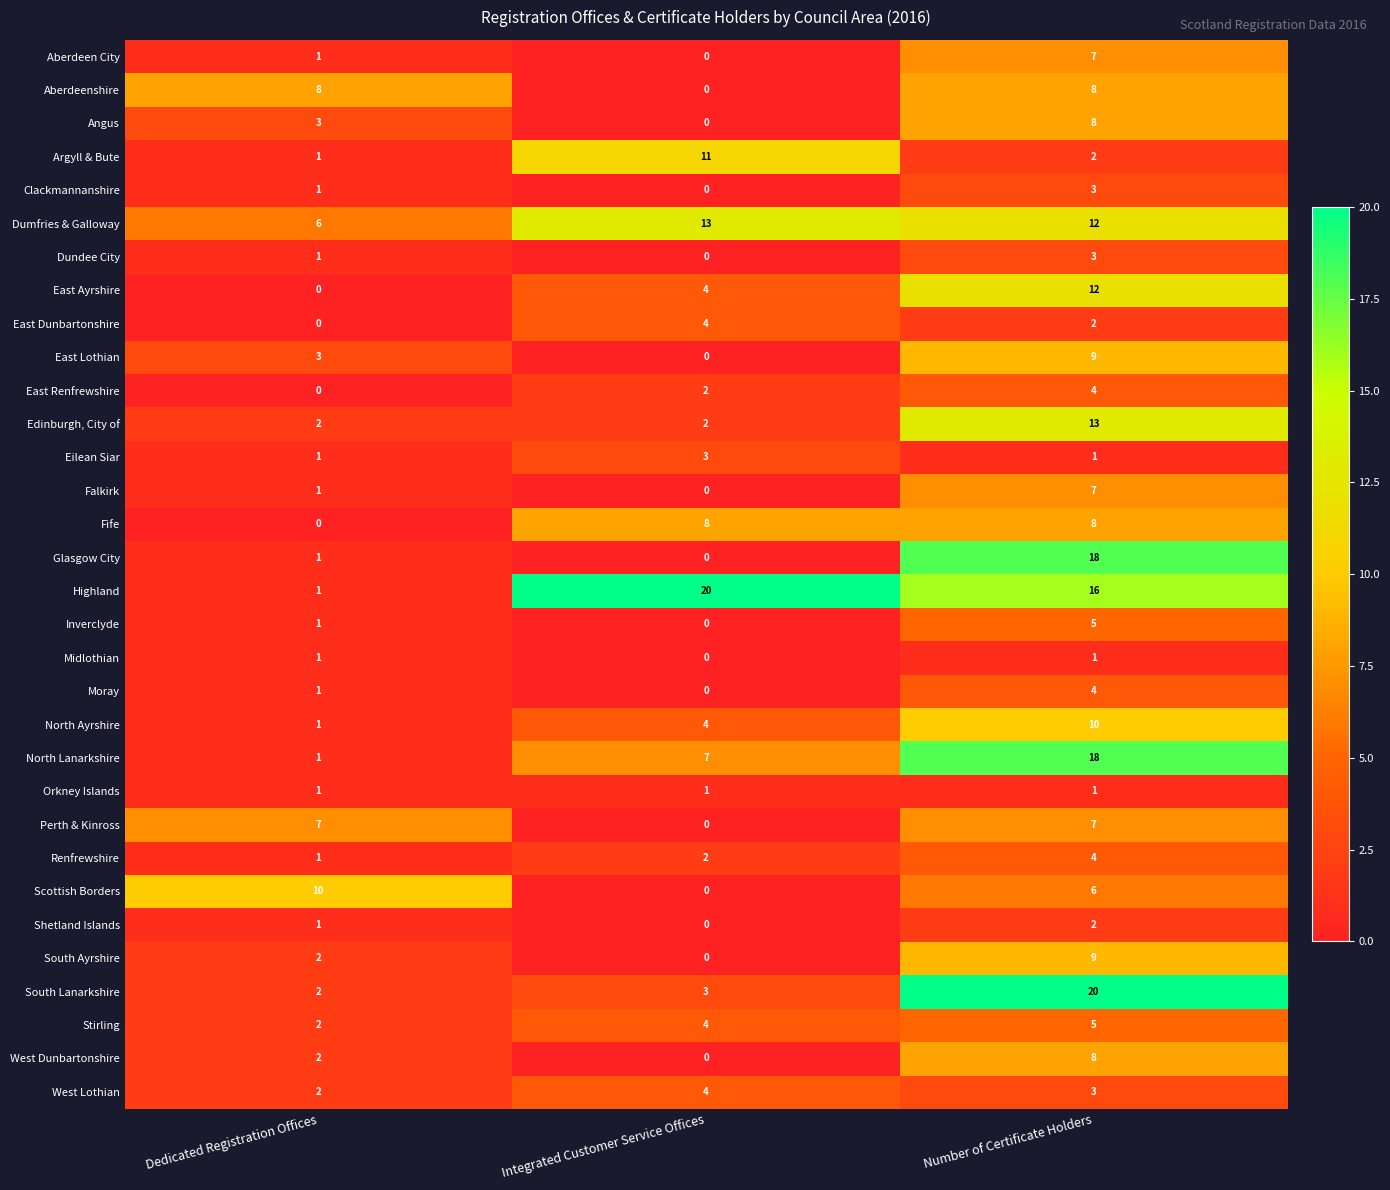

Which series has the largest range (max minus min)?

Highland